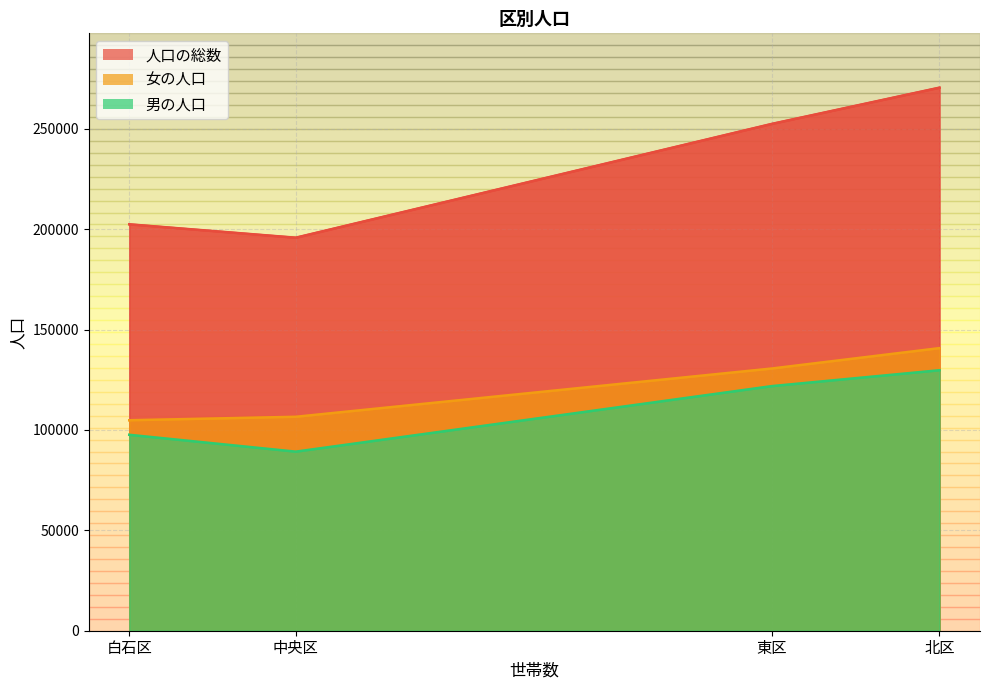

At which category does 女の人口 reach its first local peak?

北区